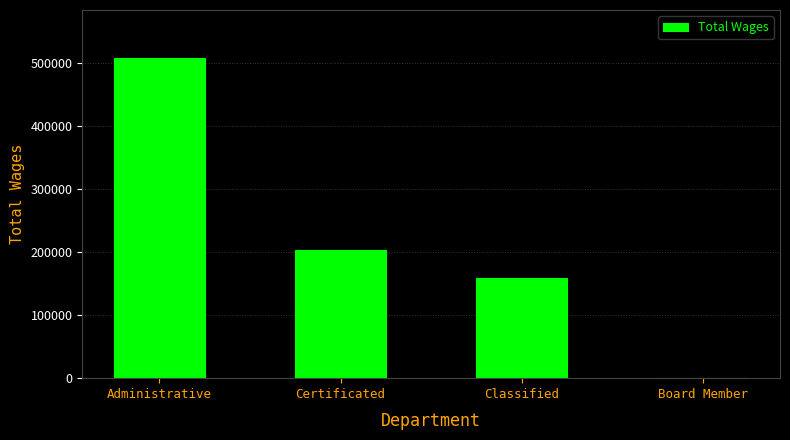

Which has a higher value, Certificated or Administrative?

Administrative